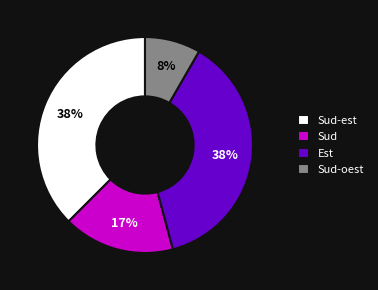

Approximately how many times larger is the value at Sud-oest compared to Est?

0.2